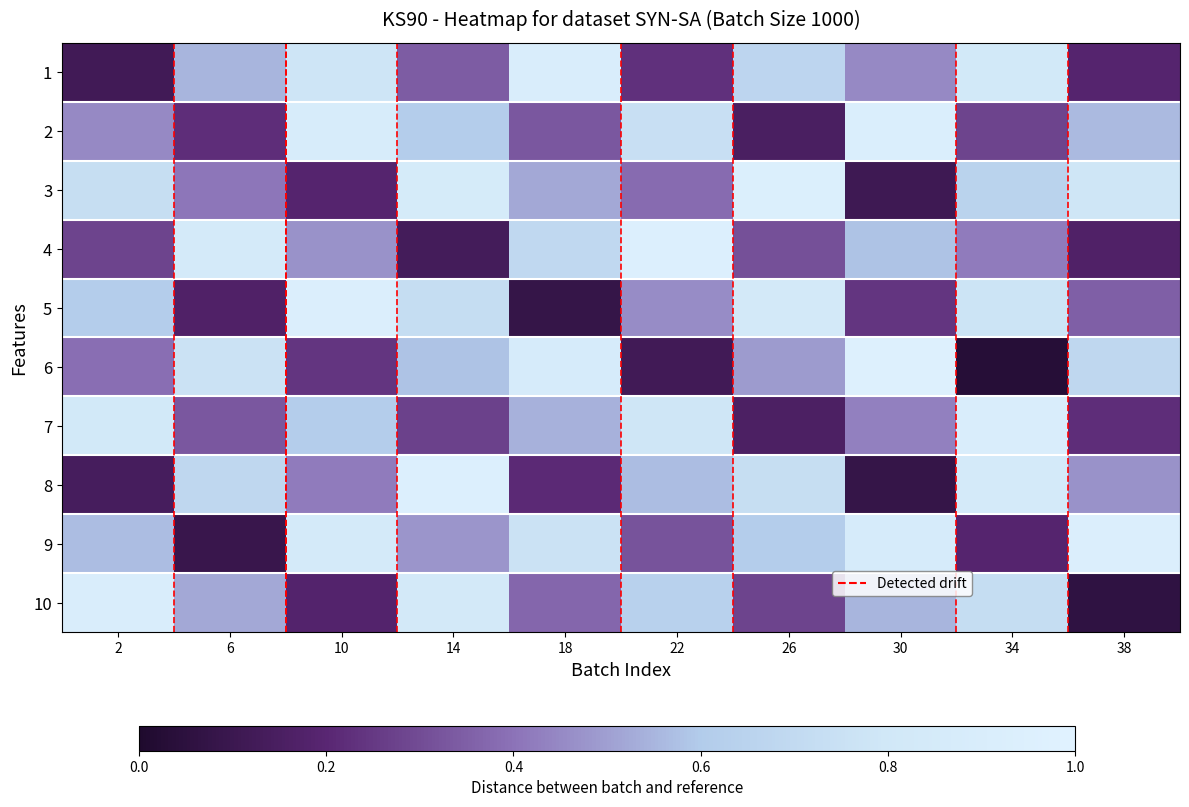

Reading left to right, extract all data points from this chart.

1: 2=0.1	6=0.6	10=0.8	14=0.3	18=0.9	22=0.2	26=0.7	30=0.5	34=0.8	38=0.2
2: 2=0.5	6=0.2	10=0.9	14=0.6	18=0.3	22=0.7	26=0.1	30=0.9	34=0.3	38=0.6
3: 2=0.7	6=0.4	10=0.2	14=0.9	18=0.5	22=0.4	26=0.9	30=0.1	34=0.7	38=0.8
4: 2=0.3	6=0.8	10=0.5	14=0.1	18=0.7	22=0.9	26=0.3	30=0.6	34=0.4	38=0.2
5: 2=0.6	6=0.2	10=0.9	14=0.7	18=0.1	22=0.5	26=0.8	30=0.2	34=0.8	38=0.3
6: 2=0.4	6=0.8	10=0.2	14=0.6	18=0.9	22=0.1	26=0.5	30=1.0	34=0.0	38=0.7
7: 2=0.8	6=0.3	10=0.6	14=0.3	18=0.5	22=0.8	26=0.2	30=0.4	34=0.9	38=0.2
8: 2=0.1	6=0.7	10=0.4	14=0.9	18=0.2	22=0.6	26=0.7	30=0.1	34=0.8	38=0.5
9: 2=0.6	6=0.1	10=0.8	14=0.5	18=0.8	22=0.3	26=0.6	30=0.9	34=0.2	38=0.9
10: 2=0.9	6=0.5	10=0.2	14=0.8	18=0.4	22=0.6	26=0.3	30=0.6	34=0.7	38=0.1